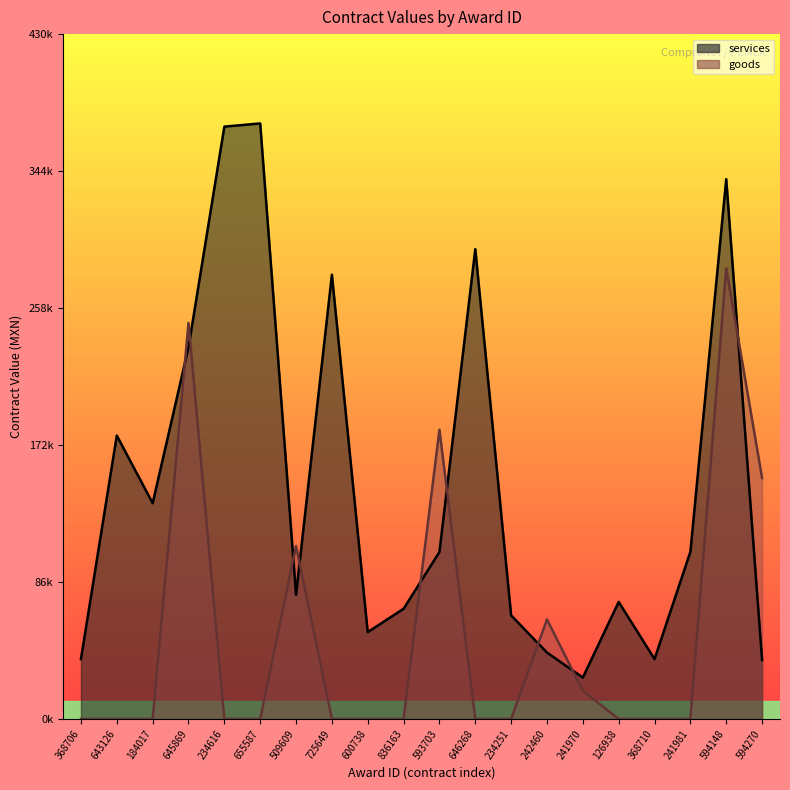

True or false: goods and services intersect in this chart.

True